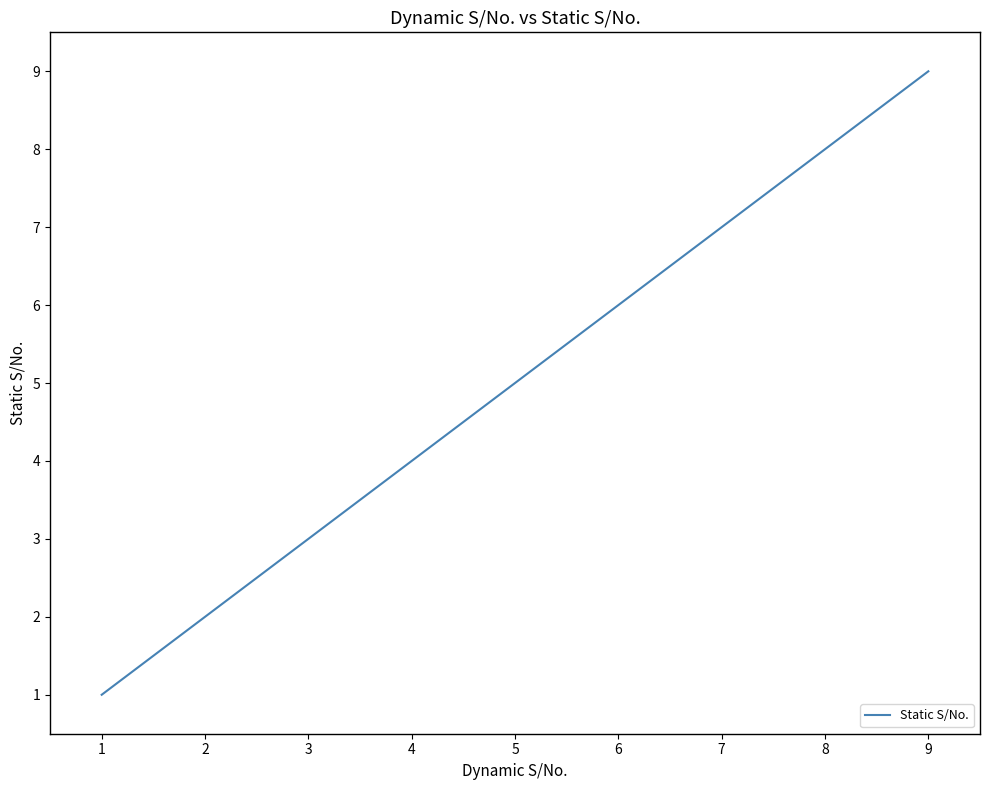

Approximately how many times larger is the value at 8 compared to 6?

1.3